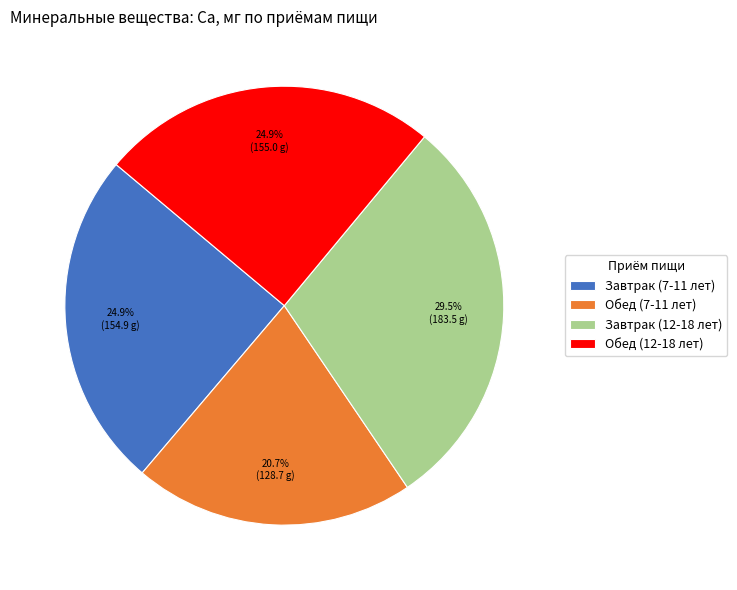

Combined, do Обед (7-11 лет) and Завтрак (7-11 лет) account for over 50%?

No